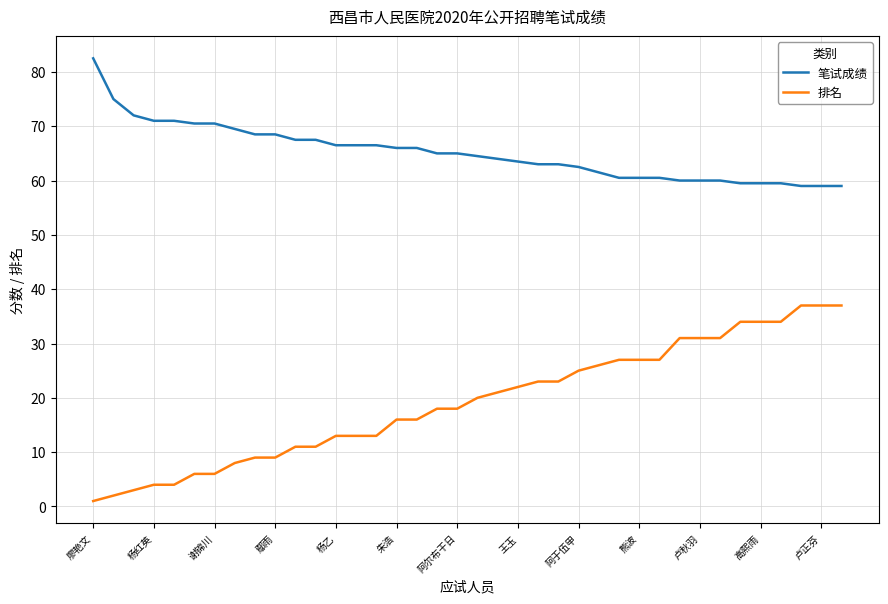

Rank the series by their average value, from lowest to highest.

排名, 笔试成绩